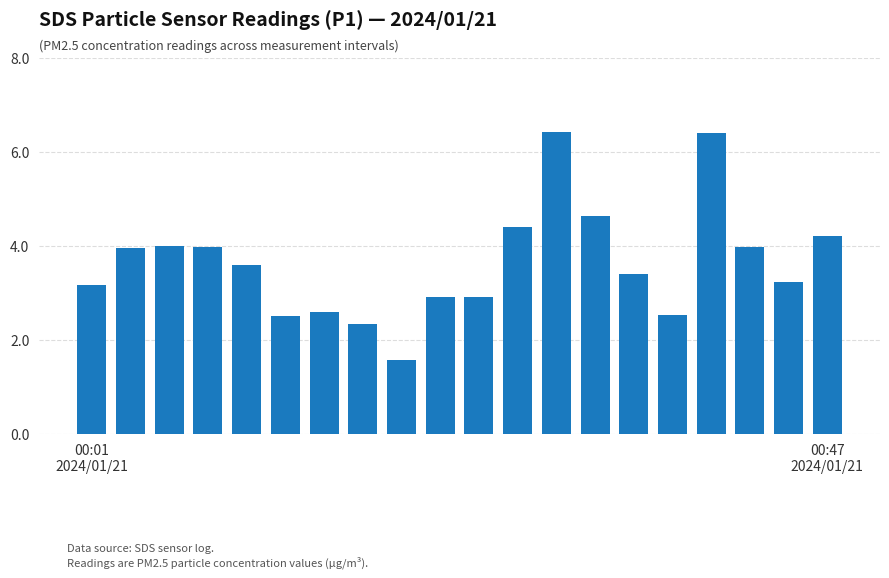

What is the difference between the second highest and second lowest values?

4.1